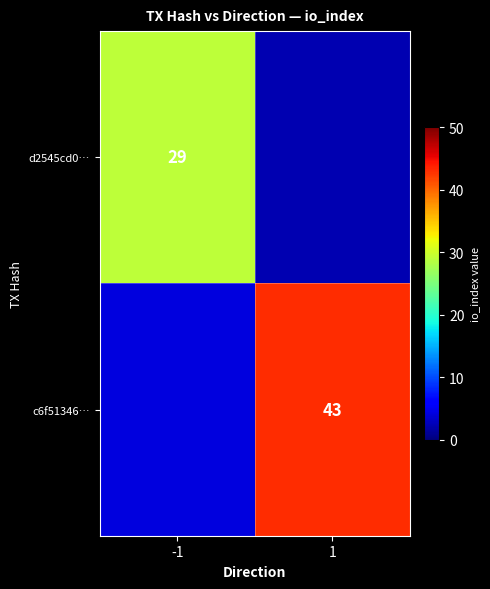

Is the value of c6f51346… at 1 greater than the value of d2545cd0… at -1?

Yes